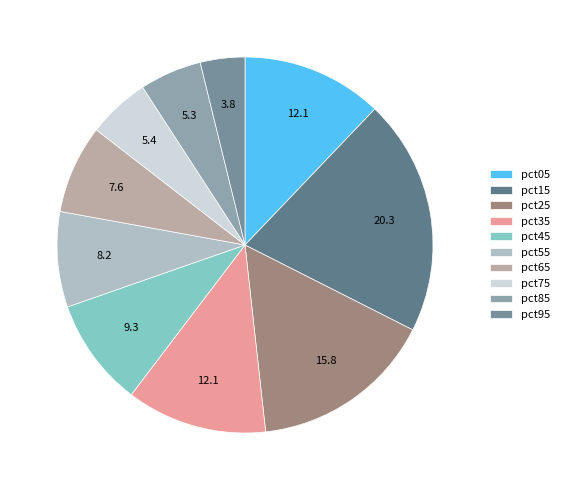

To the nearest percent, what is the average slice percentage?

10%